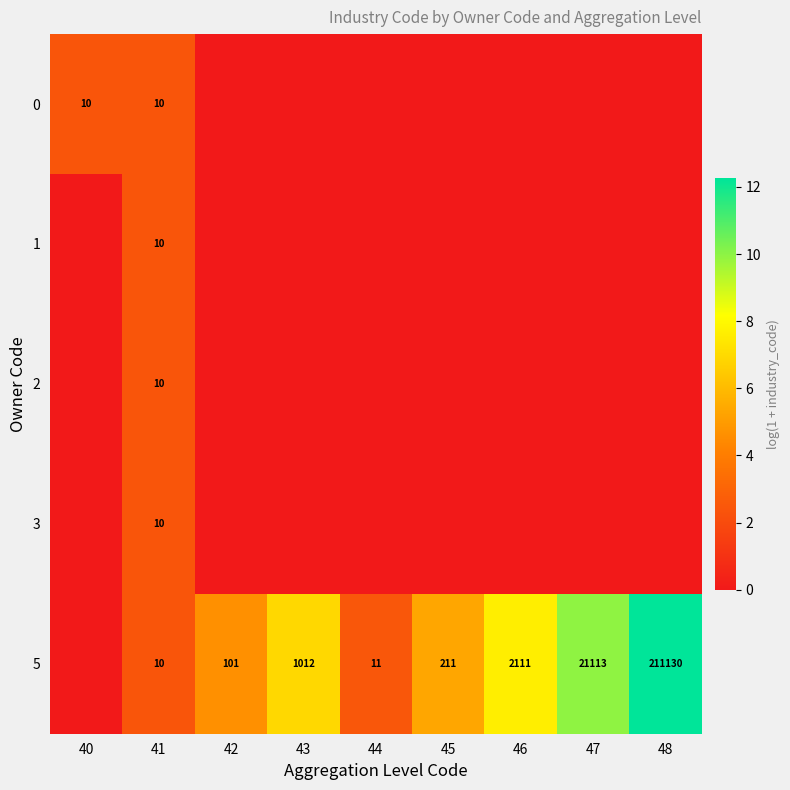

True or false: 5 has a value of 24 at 42.

False